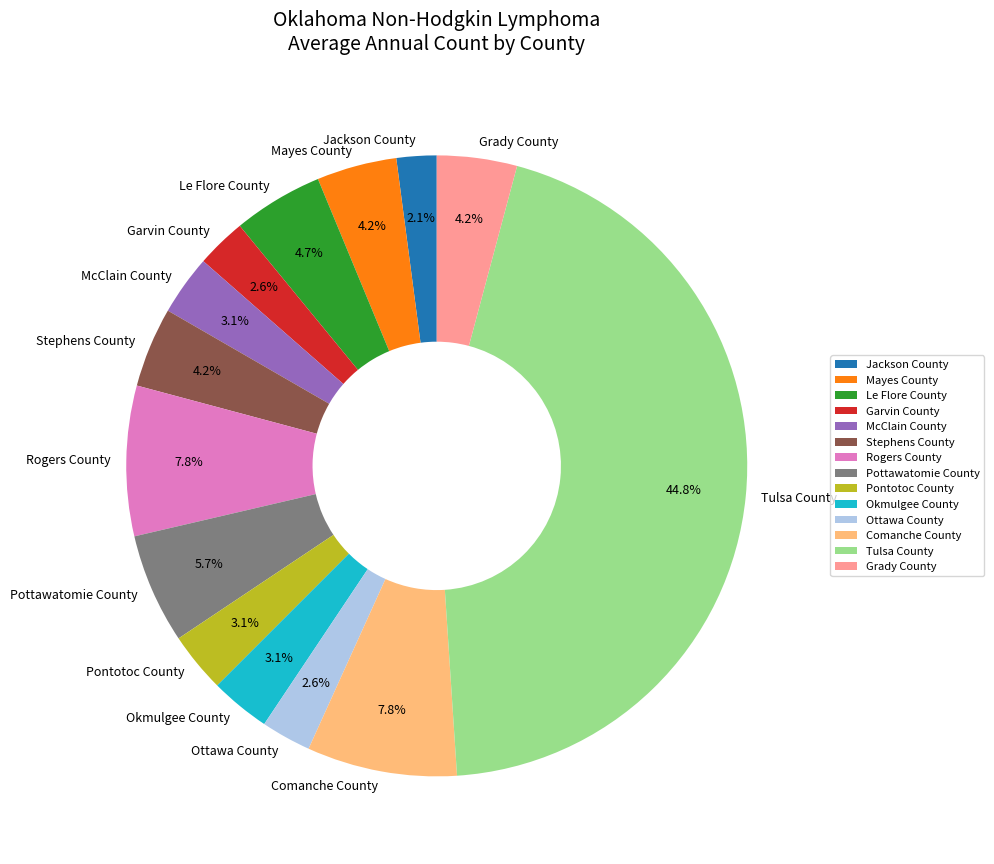

What percentage is the Le Flore County slice, to the nearest percent?

5%